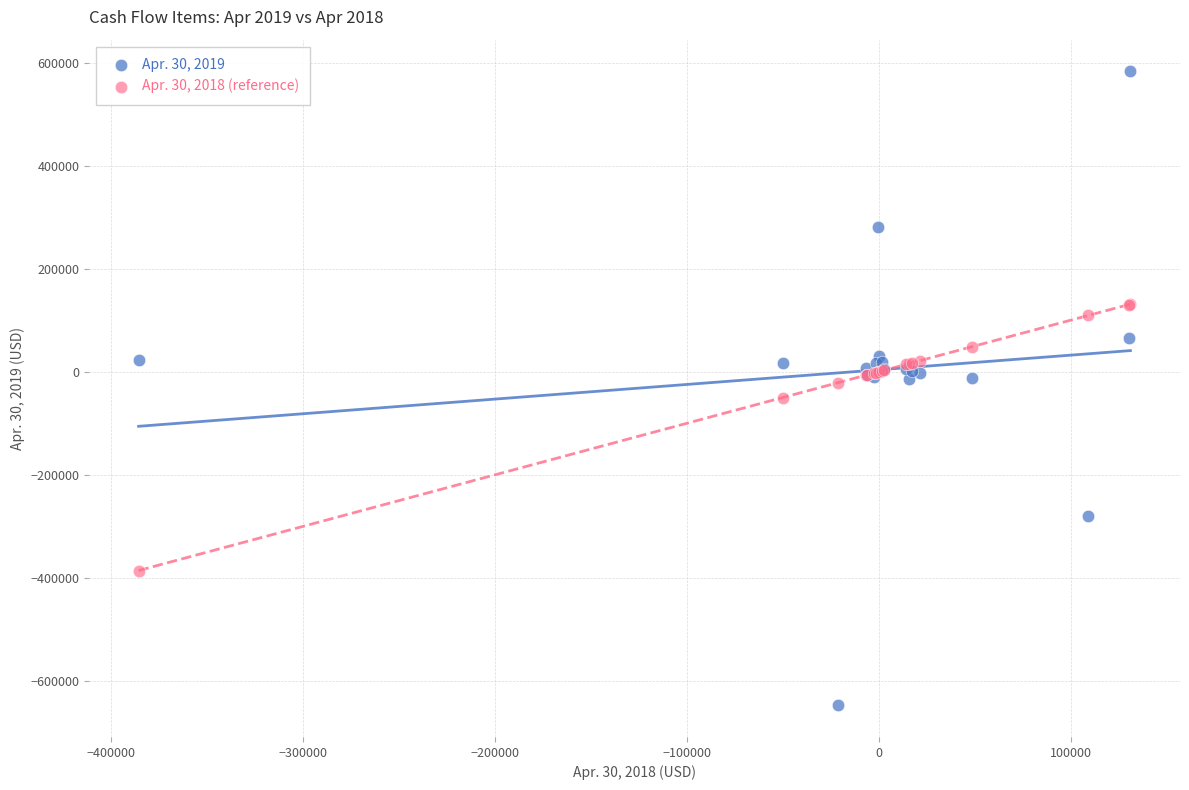

Which series has the widest spread of Y values?

Apr. 30, 2019